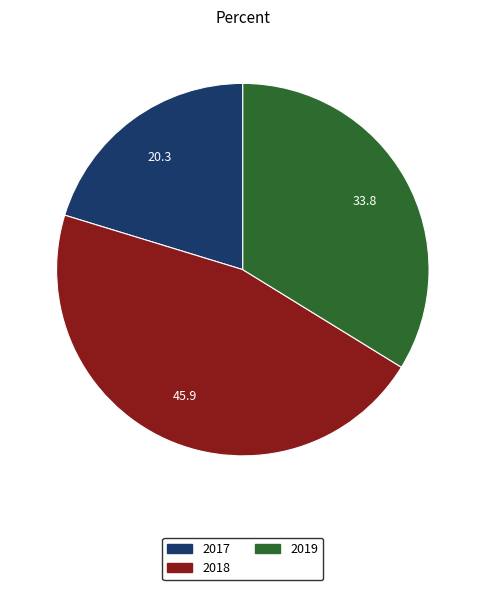

Which category has the smallest portion of the pie?

2017